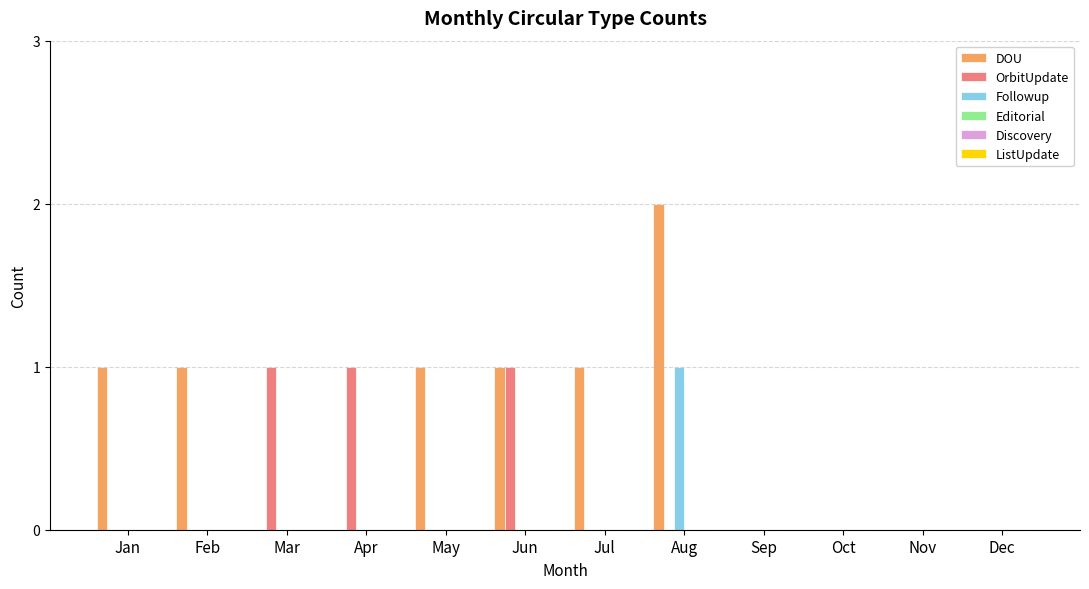

The OrbitUpdate series shows 0 at Mar. True or false?

False